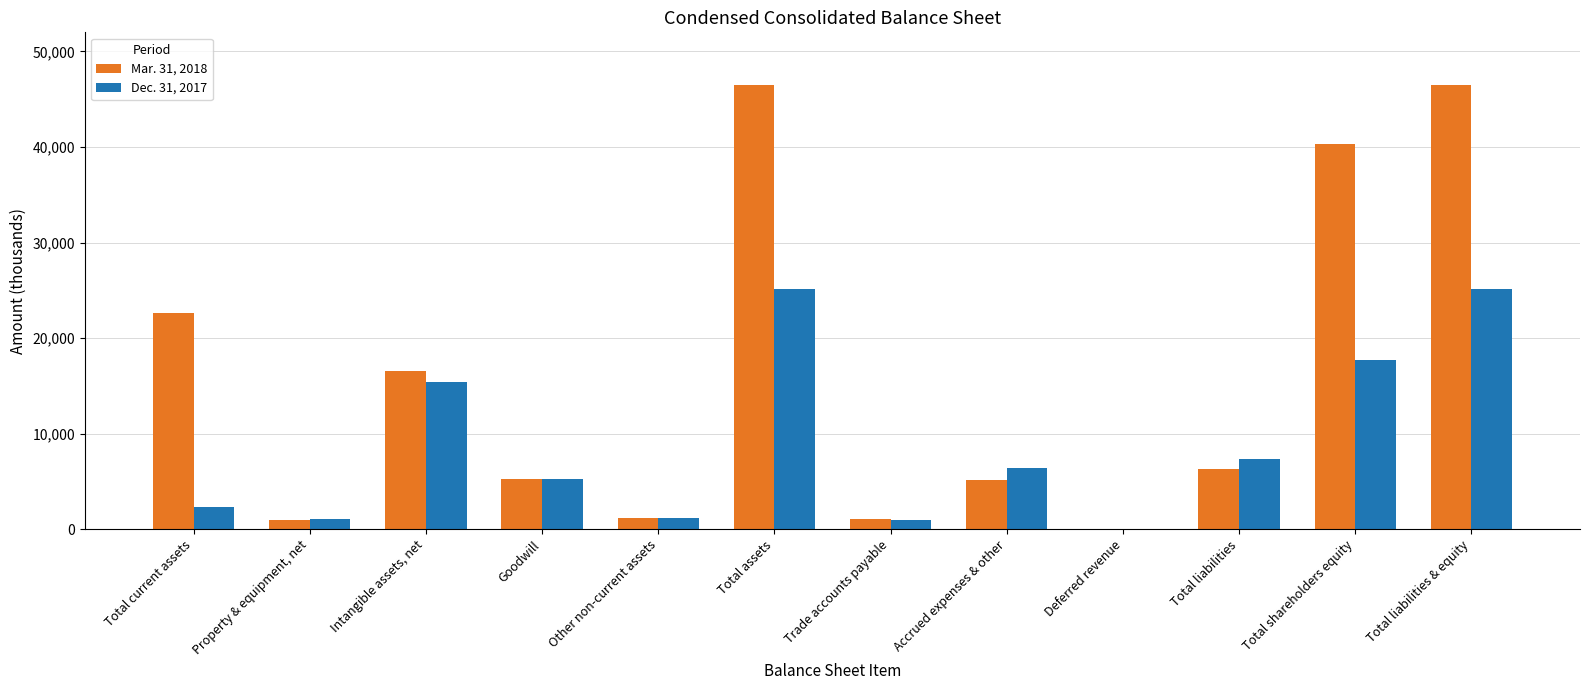

Is the value of Dec. 31, 2017 at Goodwill greater than the value of Mar. 31, 2018 at Total liabilities?

No